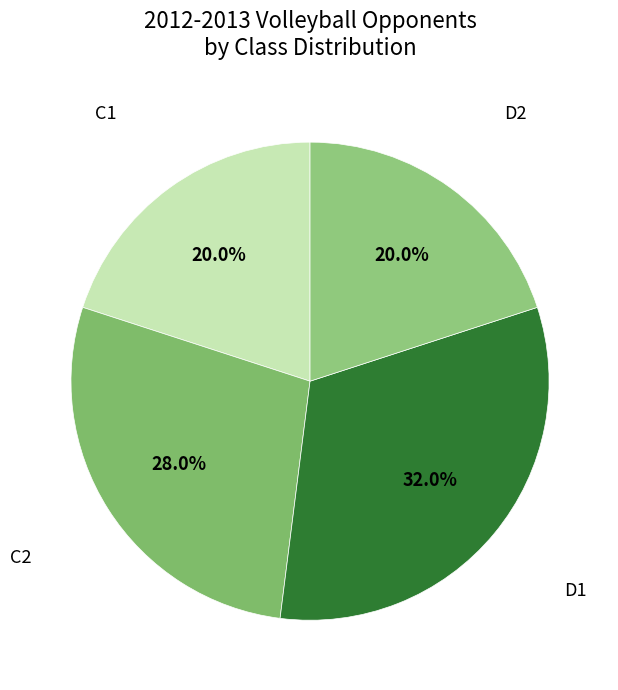

How many slices are in this pie chart?

4